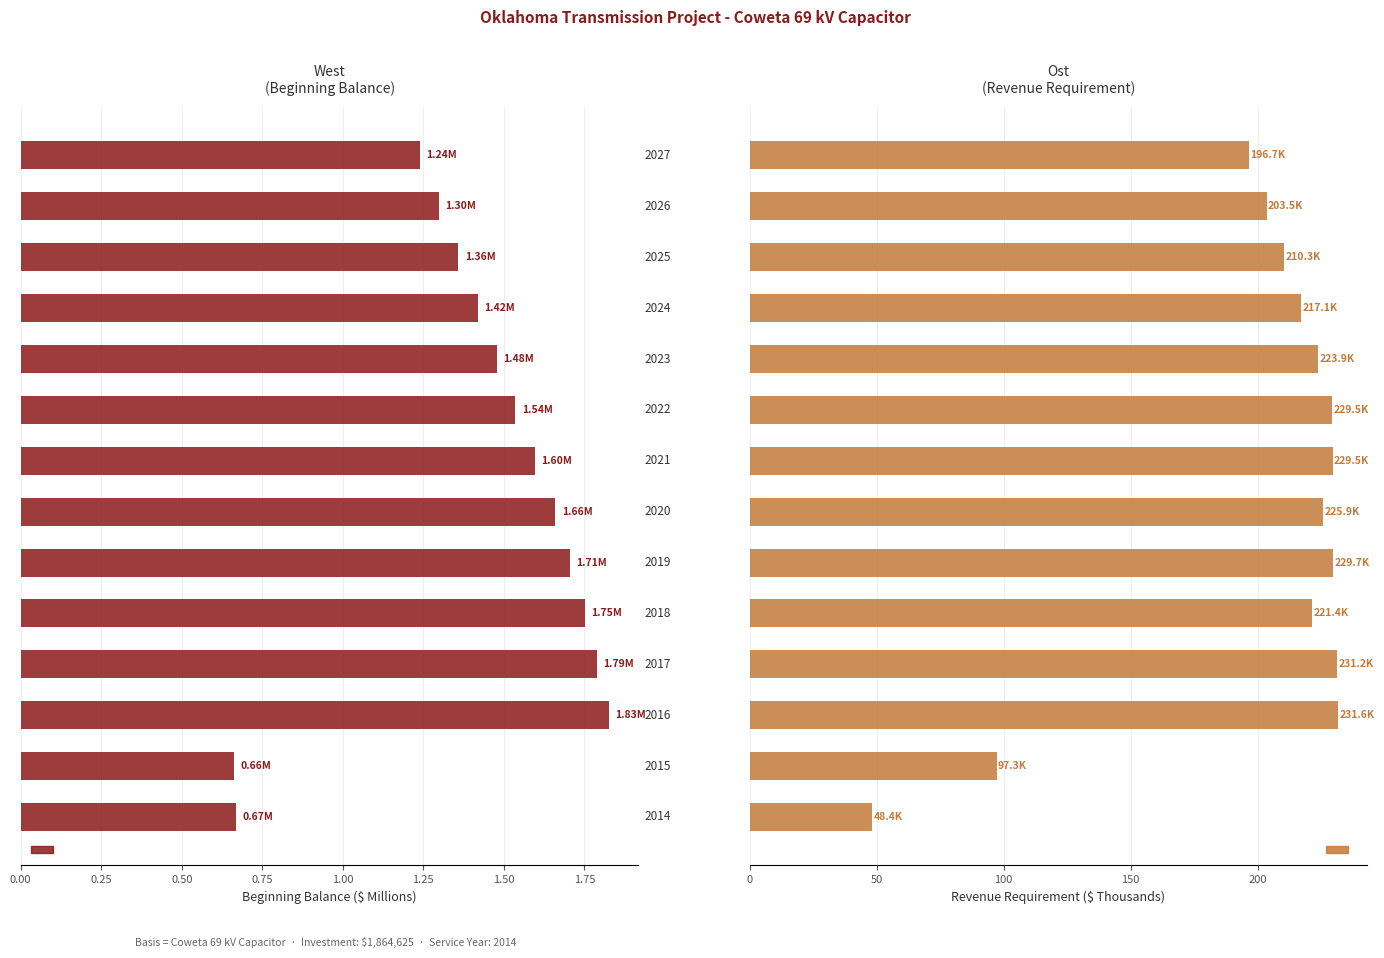

How many values in the Revenue Req (w/o Incentives) series are below 223?

7